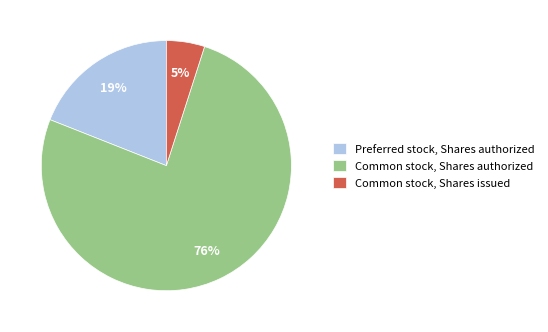

How many segments does this pie chart have?

3